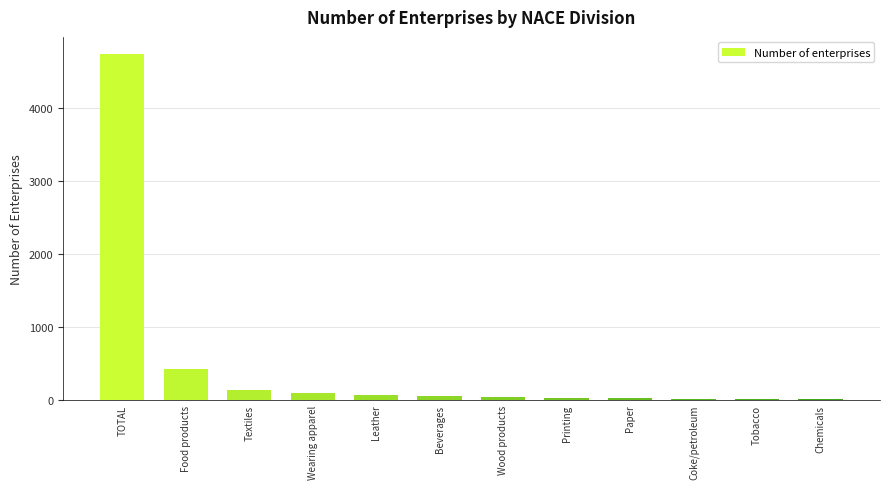

What is the sum of all values?

5622